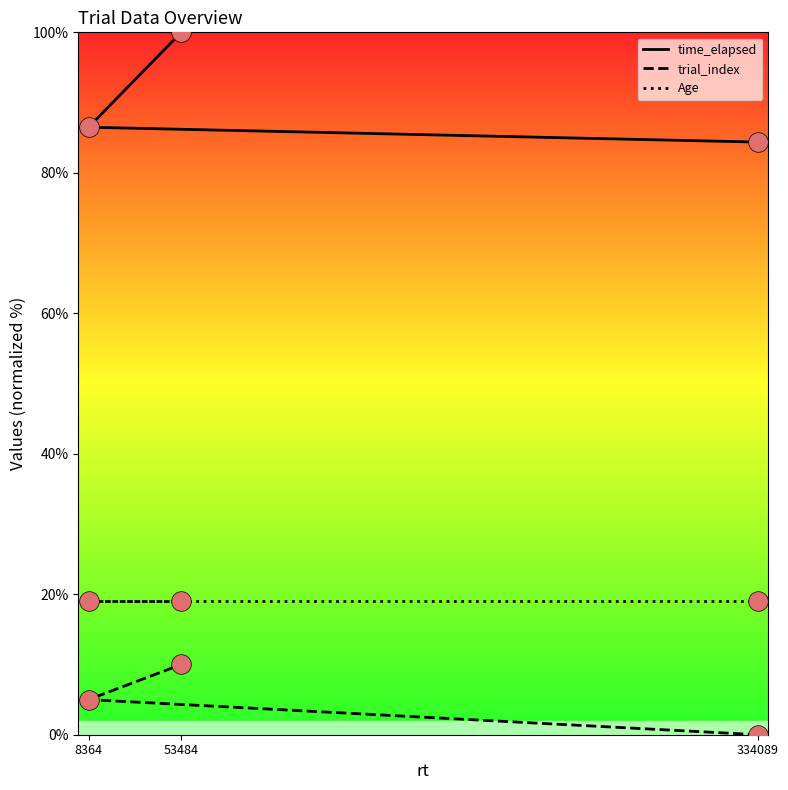

Which series has the largest Y range (max minus min)?

time_elapsed